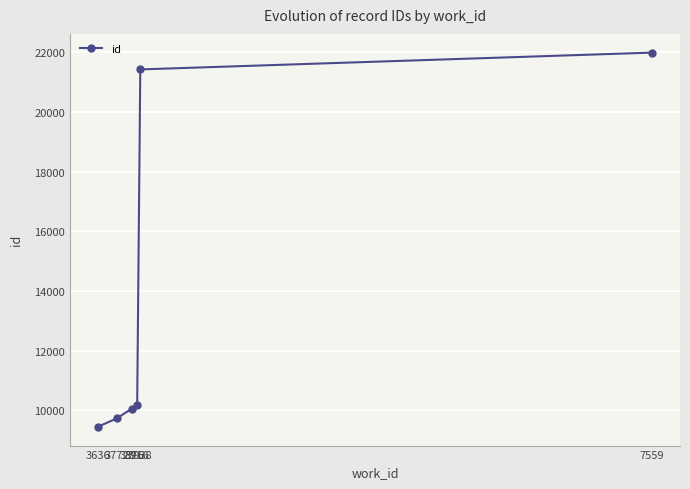

What is the approximate value at 3636, to the nearest 10?

9440